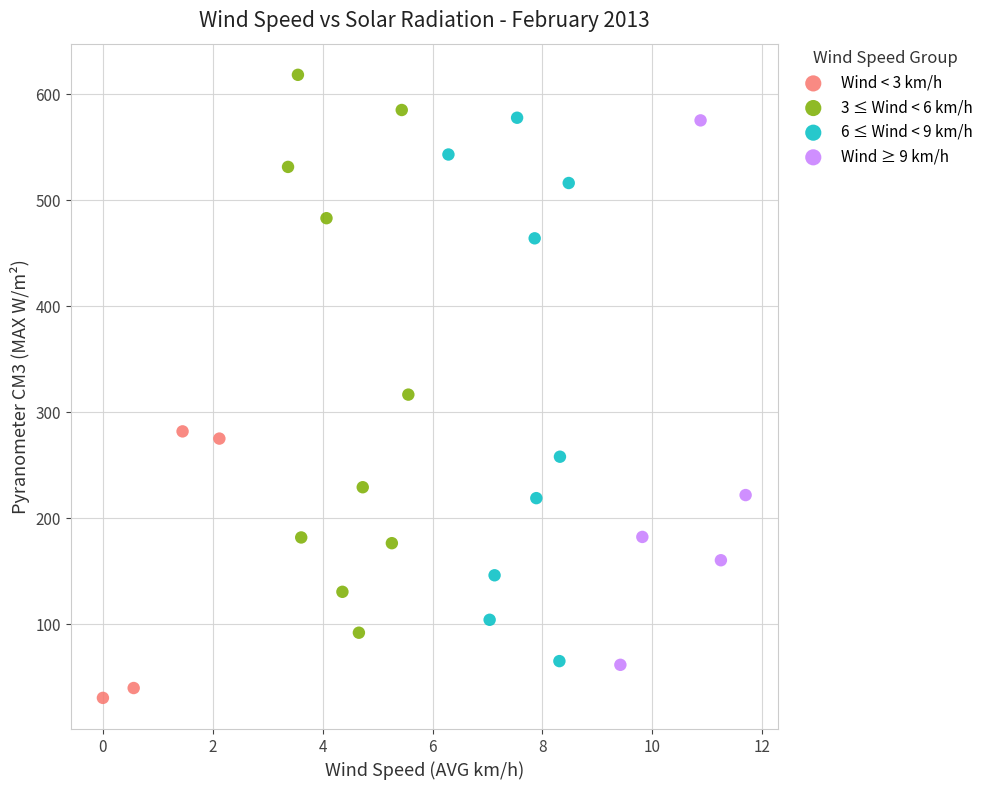

Which series reaches the minimum Y coordinate?

Wind < 3 km/h